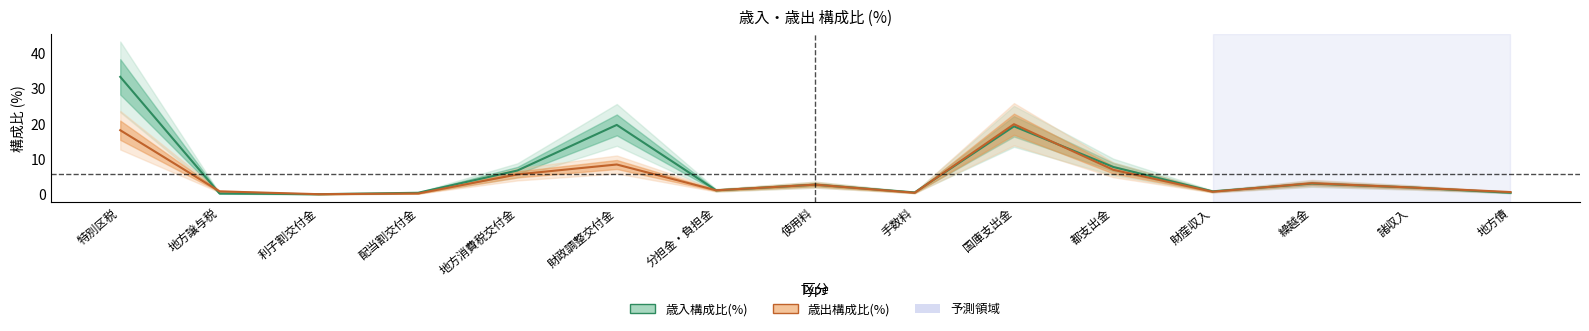

Read the 歳入構成比(%) value at 配当割交付金.

0.5